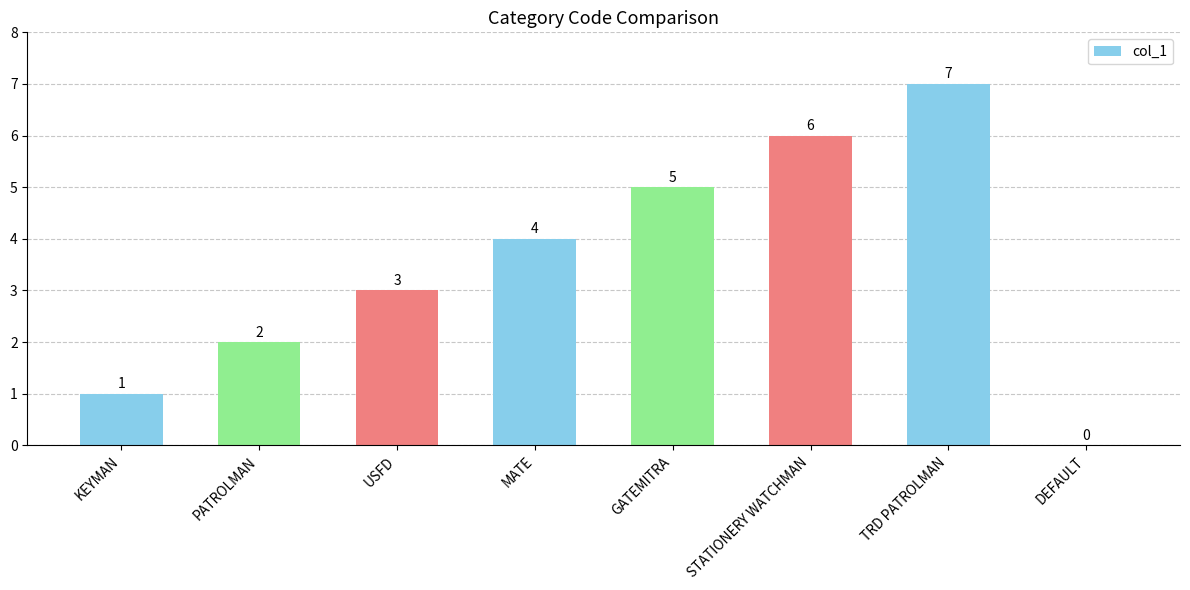

Reading right to left, what are all the values shown in this chart?

DEFAULT=0	TRD PATROLMAN=7	STATIONERY WATCHMAN=6	GATEMITRA=5	MATE=4	USFD=3	PATROLMAN=2	KEYMAN=1